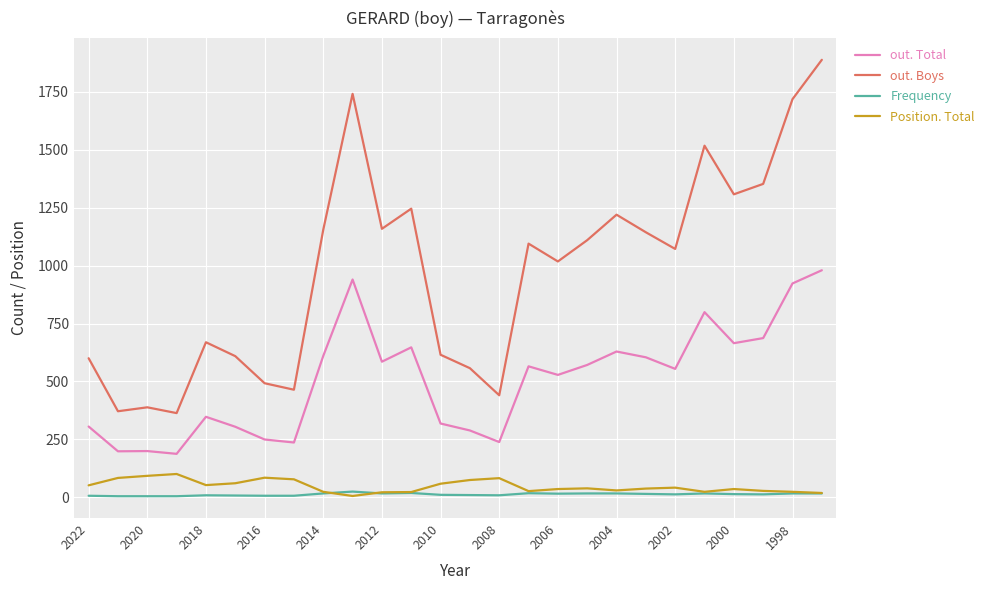

Which series has the largest range (max minus min)?

out. Boys